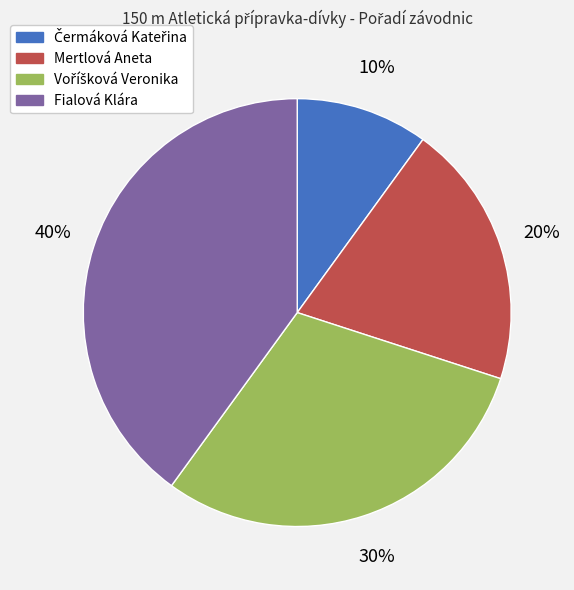

Does Fialová Klára represent more than half of the total?

No